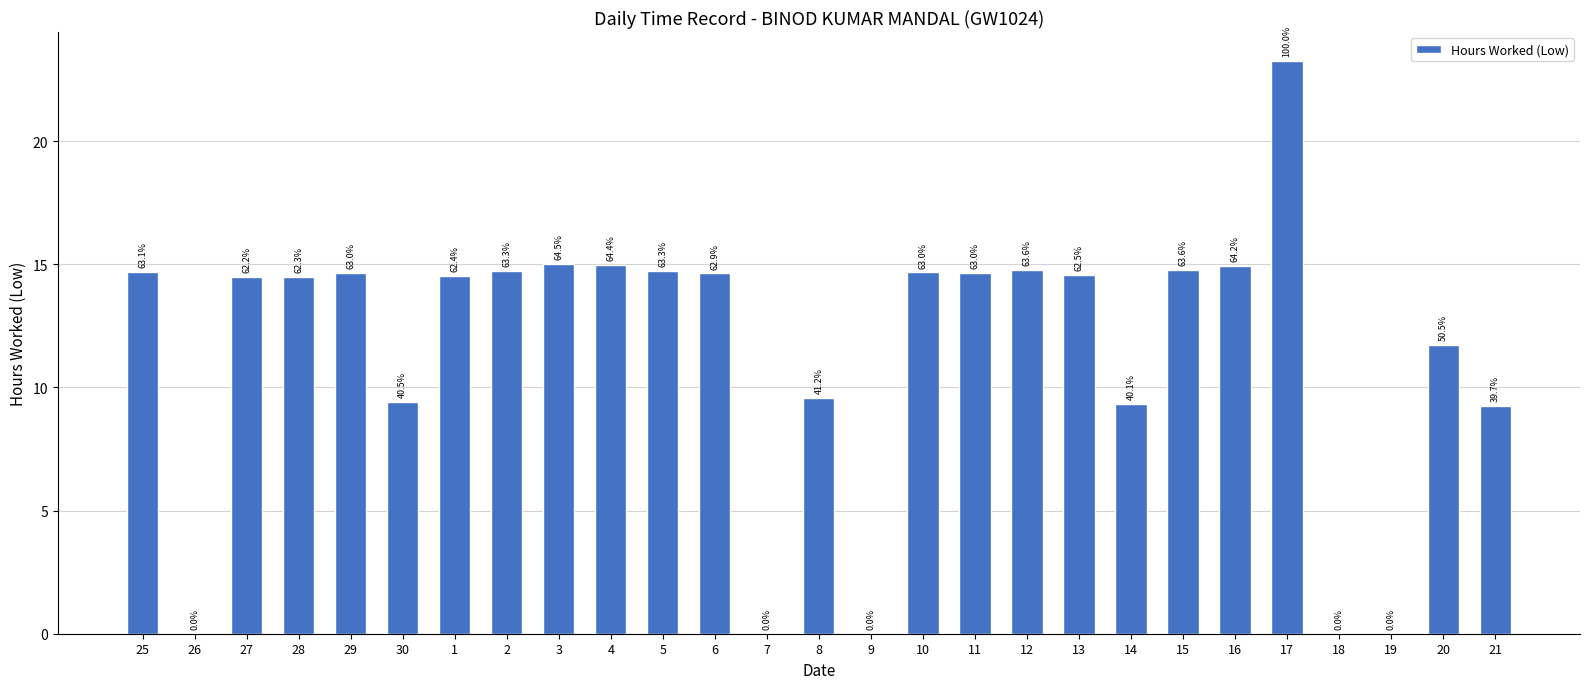

Reading left to right, list all the values displayed in this chart.

25=14.7	26=0.0	27=14.5	28=14.5	29=14.7	30=9.4	1=14.5	2=14.7	3=15.0	4=15.0	5=14.7	6=14.6	7=0.0	8=9.6	9=0.0	10=14.7	11=14.7	12=14.8	13=14.6	14=9.3	15=14.8	16=14.9	17=23.3	18=0.0	19=0.0	20=11.7	21=9.2